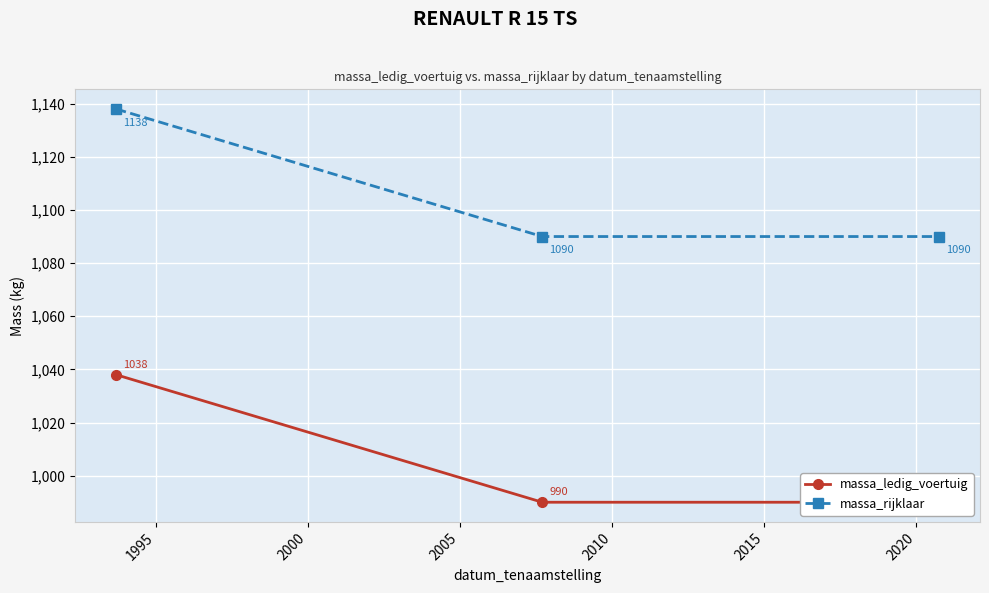

How many categories are shown in the chart?

3